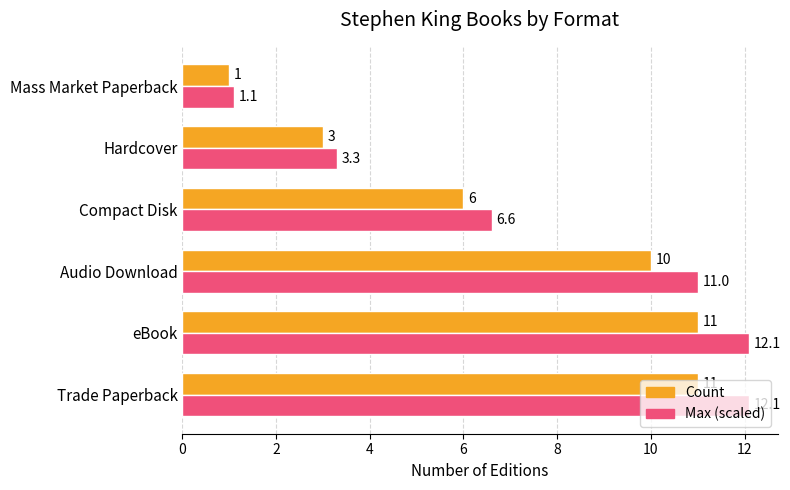

Is it true that Max (scaled) equals 2.0 at Mass Market Paperback?

False